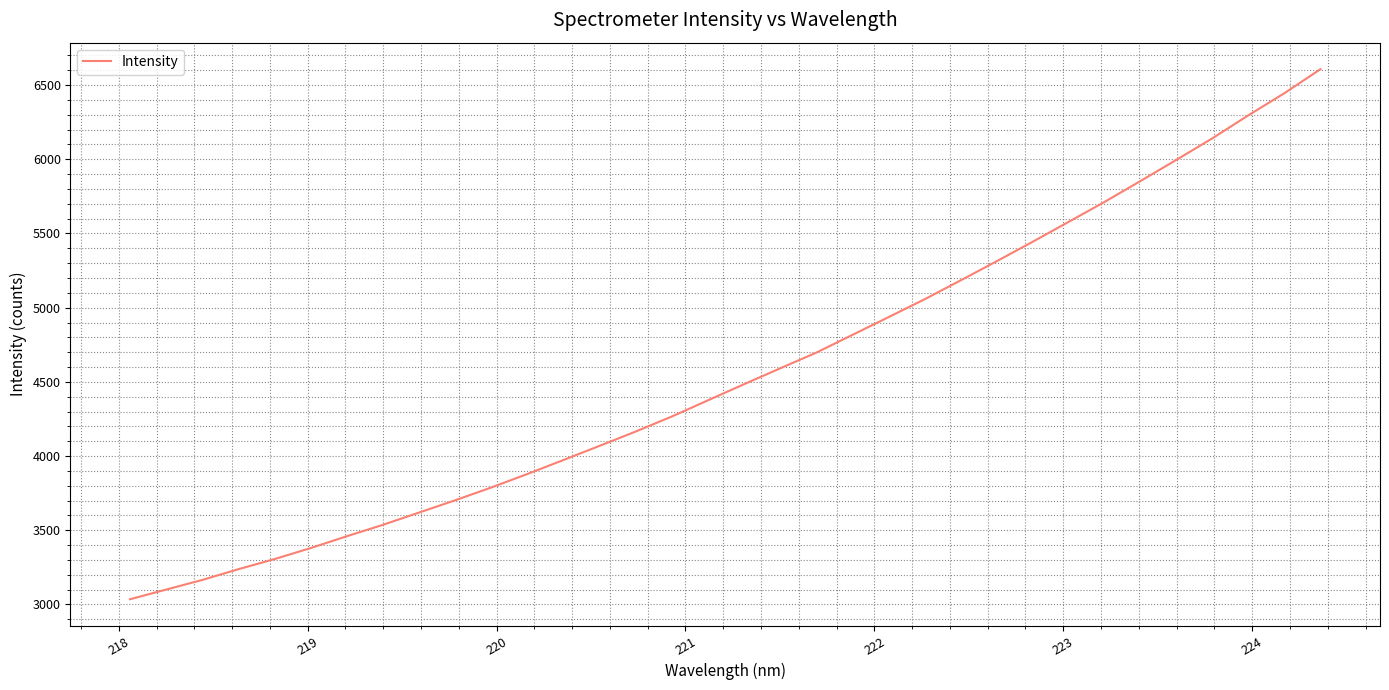

What is the maximum value shown in the chart?

6607.5